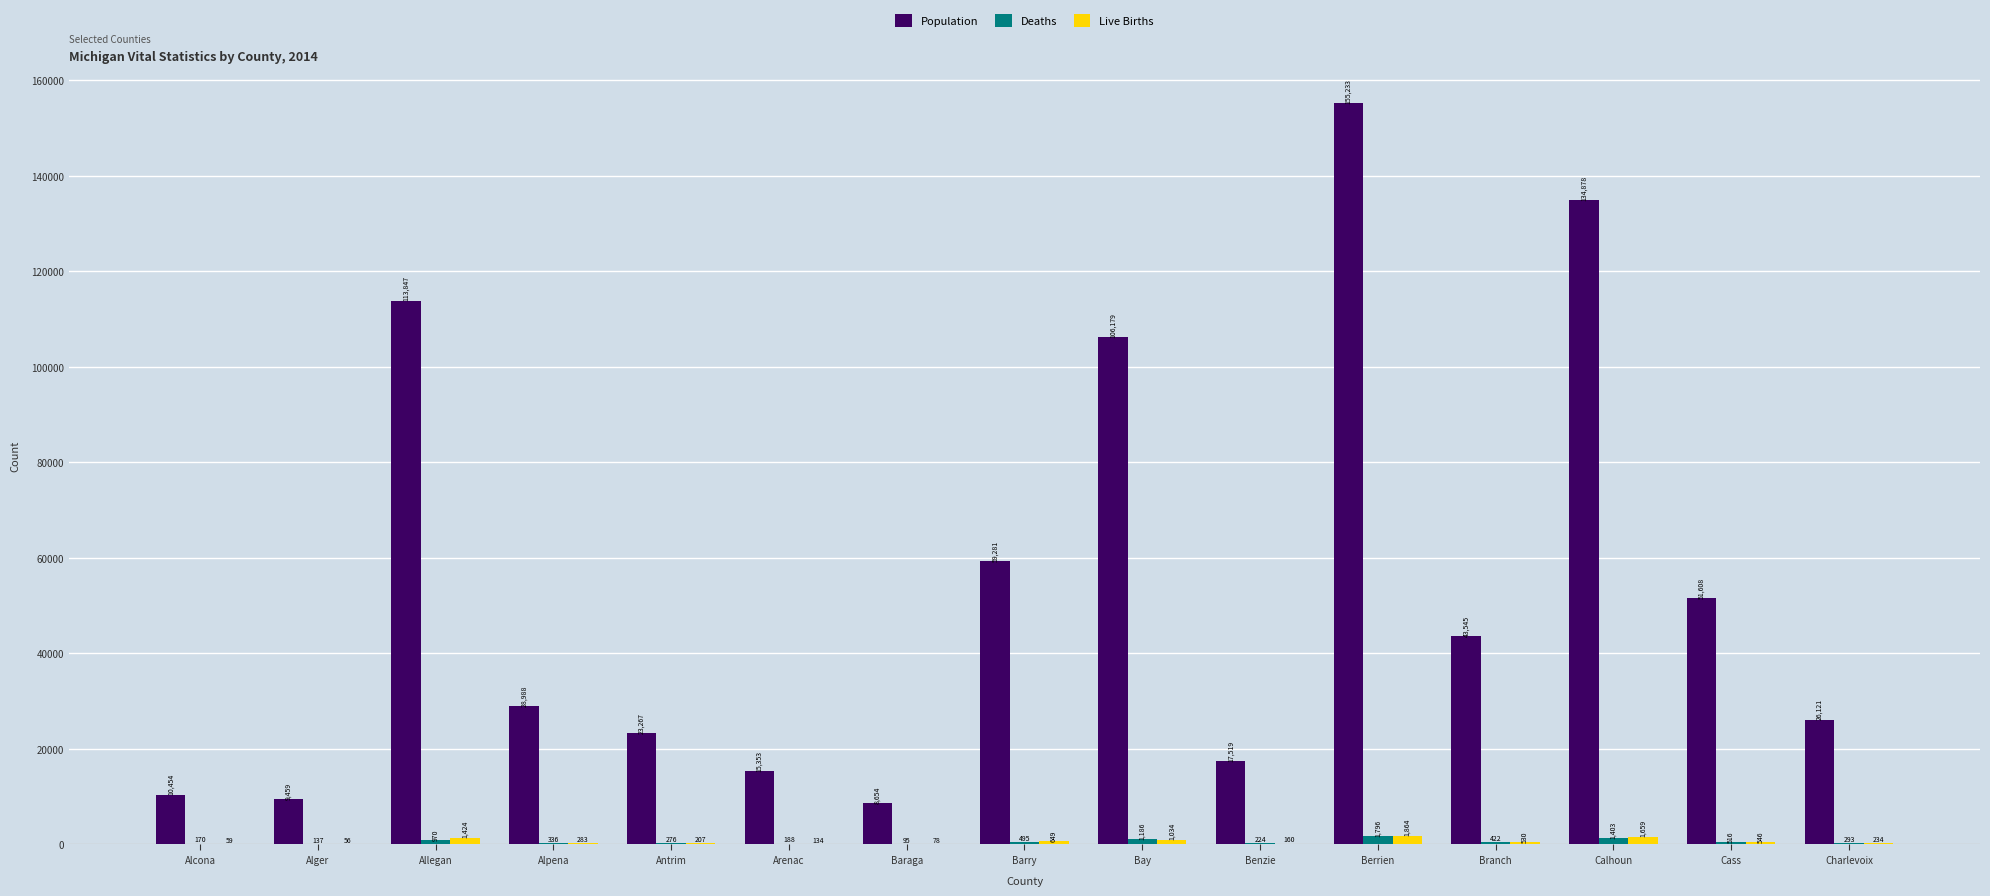

The Population series shows 9706 at Arenac. True or false?

False